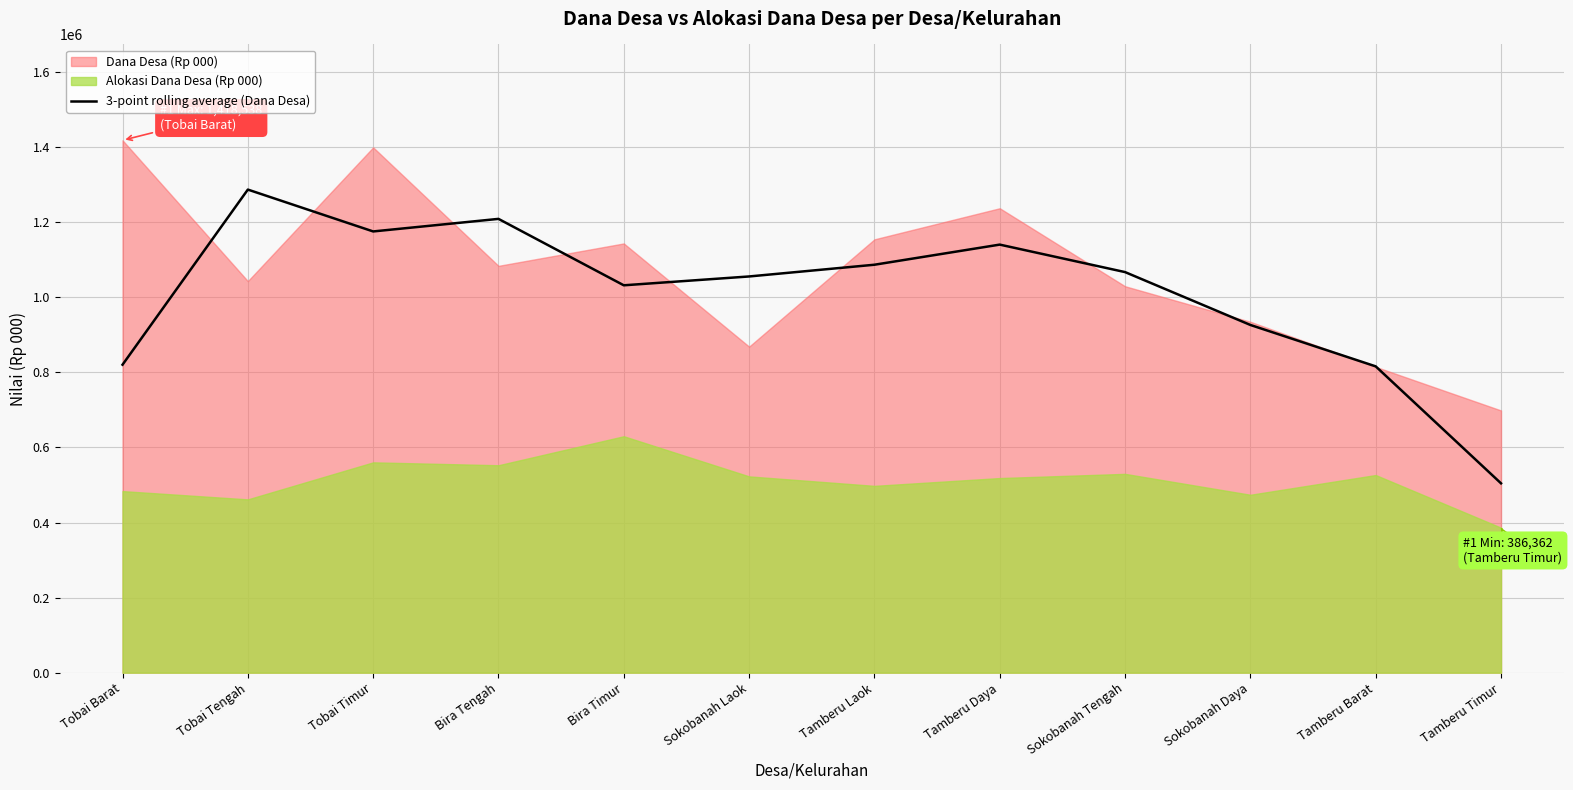

What is the sum of all values?

12122446.3